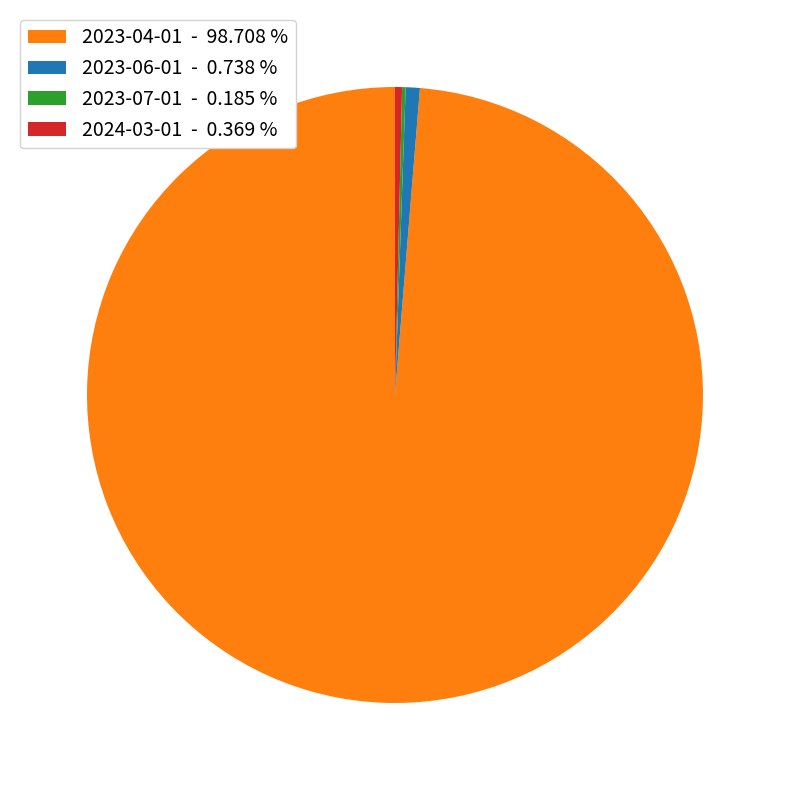

The 2024-03-01 slice represents 14% of the pie. True or false?

False